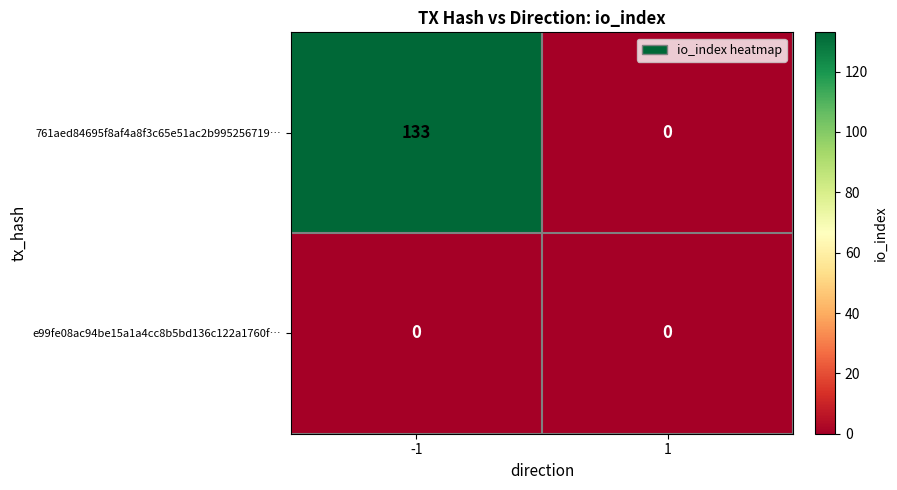

Rank the series by their average value, from lowest to highest.

e99fe08ac94be15a1a4cc8b5bd136c122a1760f…, 761aed84695f8af4a8f3c65e51ac2b995256719…